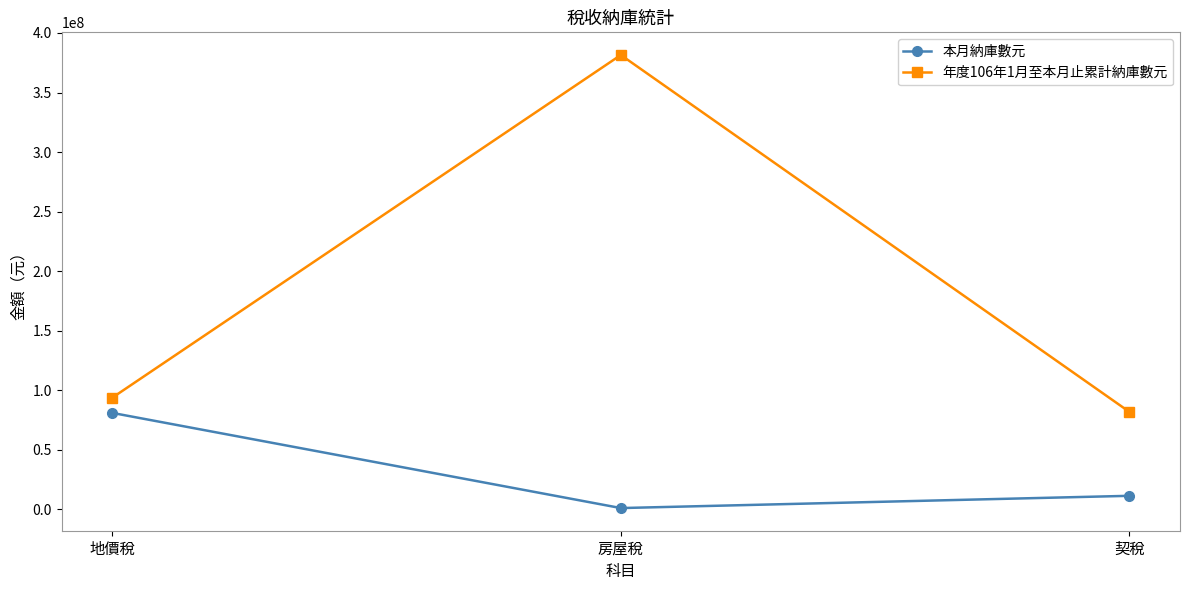

Is the value of 本月納庫數元 at 地價稅 greater than the value of 年度106年1月至本月止累計納庫數元 at 房屋稅?

No